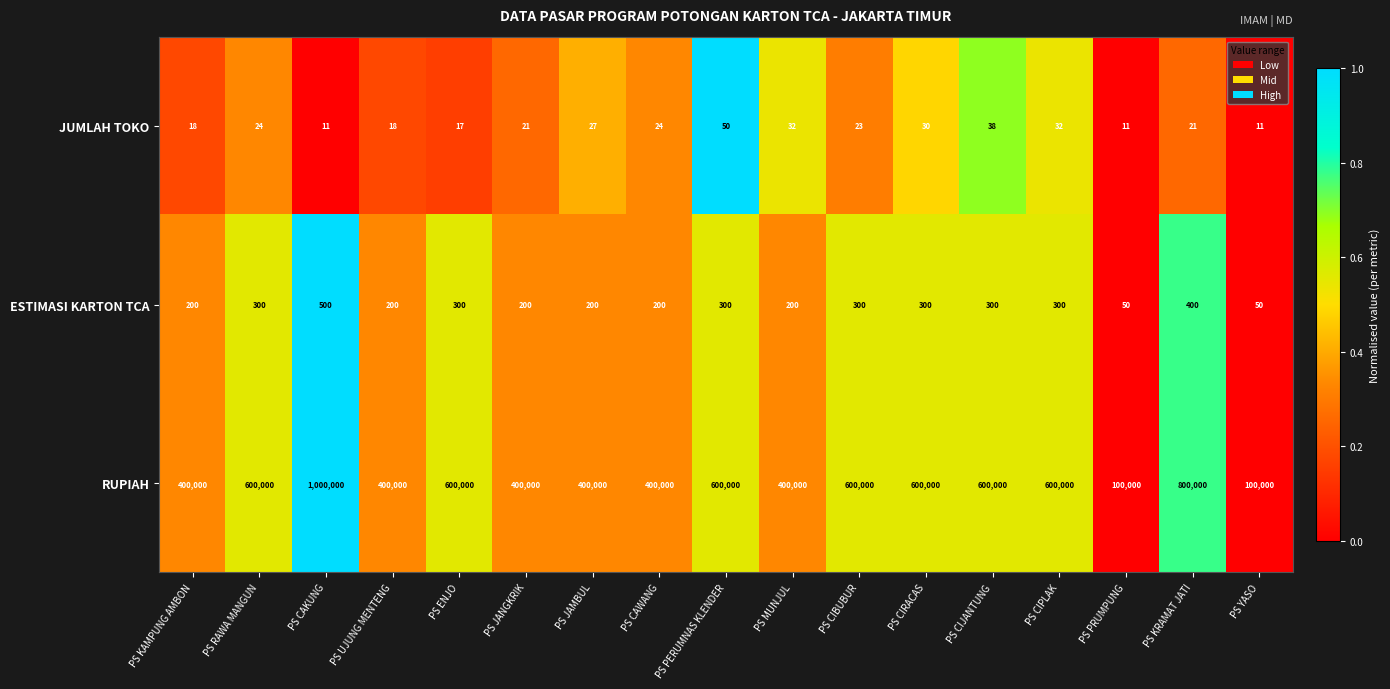

Count the number of data series in this chart.

3